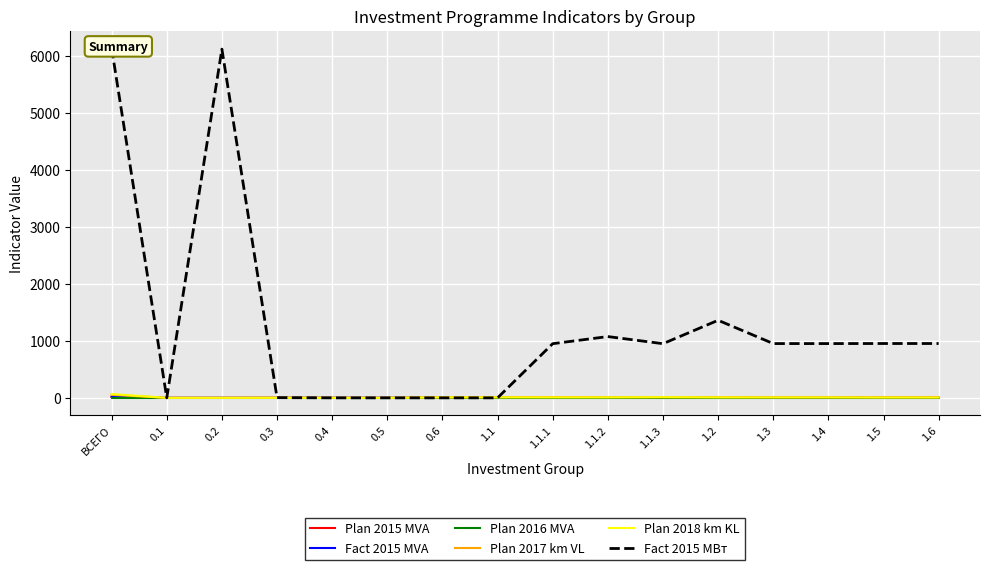

Is the value of Plan 2015 MVA at 1.2 greater than the value of Fact 2015 MVA at 1.3?

No